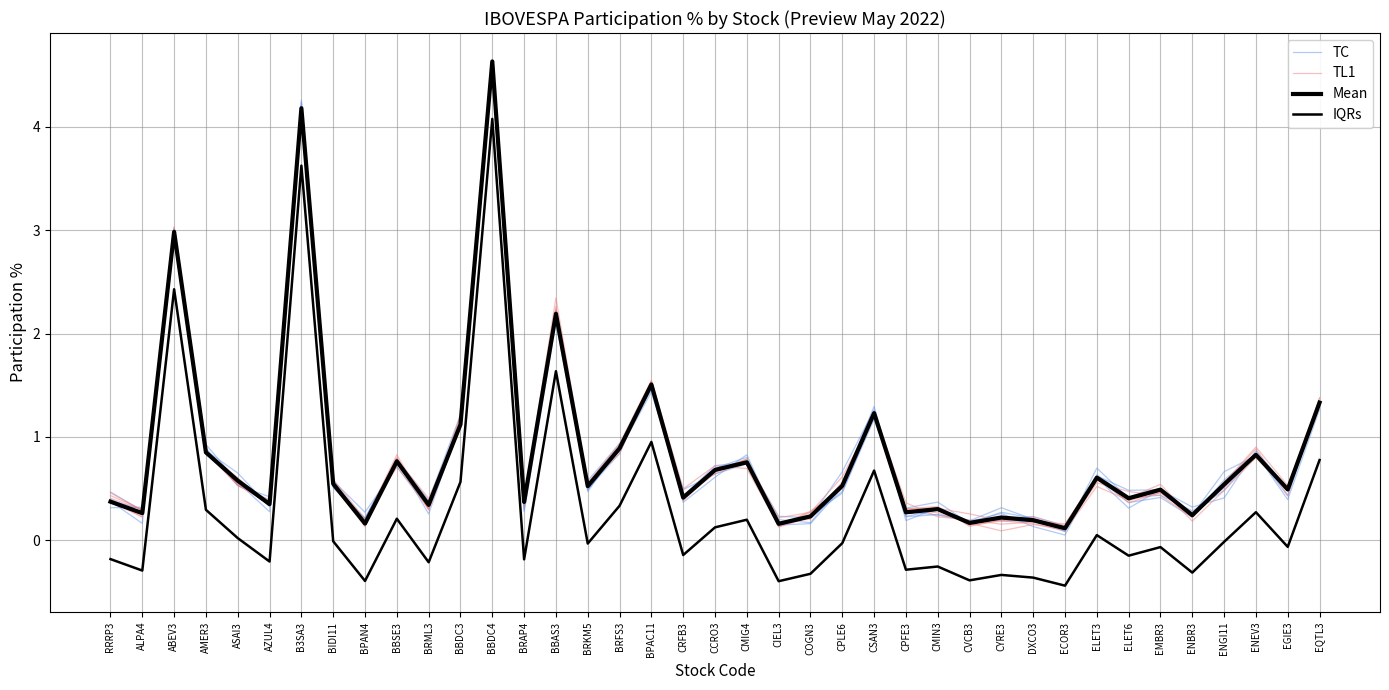

True or false: Mean and IQRs cross at least once.

False